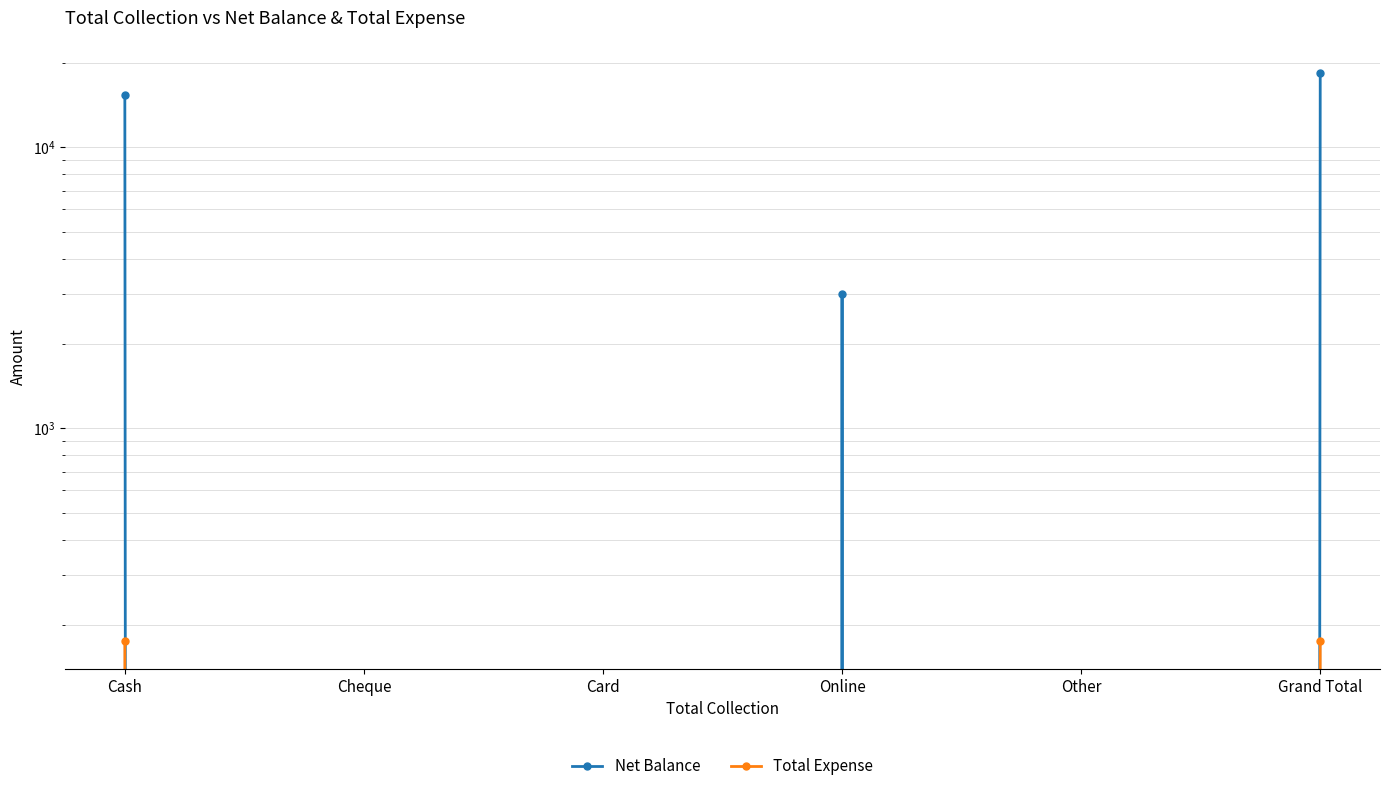

Count the Net Balance values in the range 0 to 15325.

5